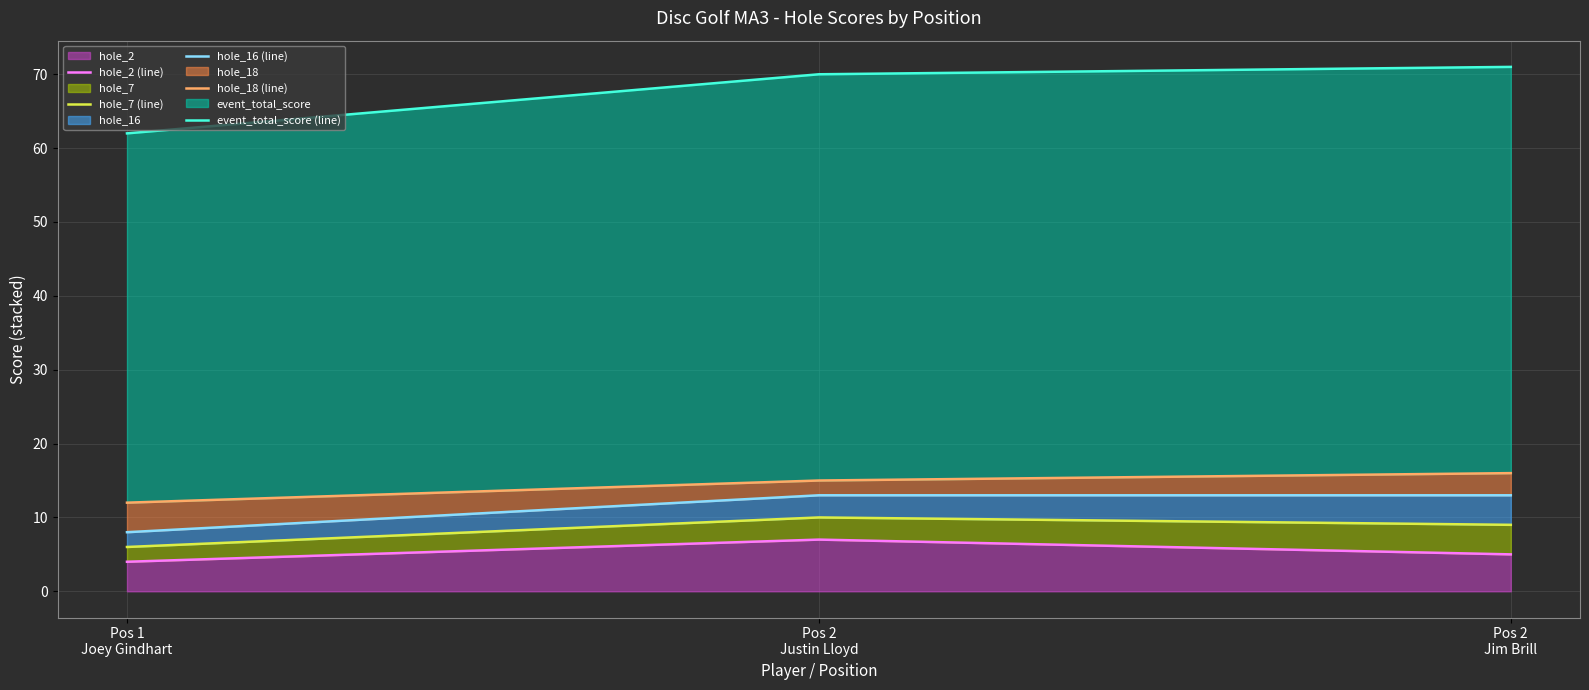

Does the chart display data point markers on the line(s)?

No